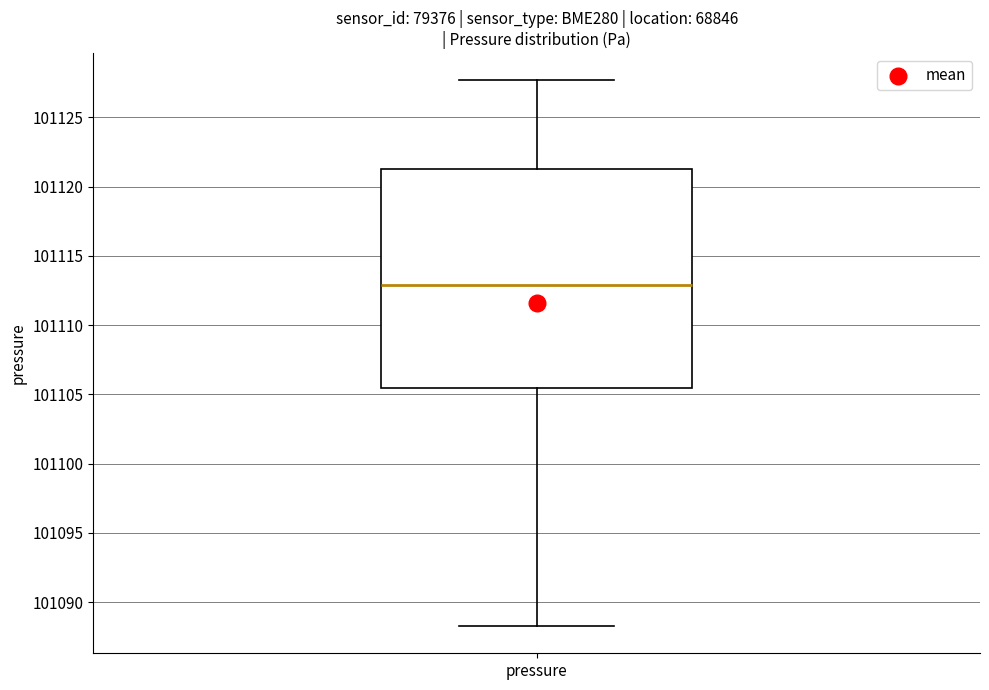

Transcribe this box plot: give where the median line is, the range the box spans, and where the two whiskers end, as read against the y-axis. The values are not printed on the chart, so give them approximately, as read against the axis.

median 101113.0, box 101105.5 to 101121.5, whiskers 101088.5 to 101127.5